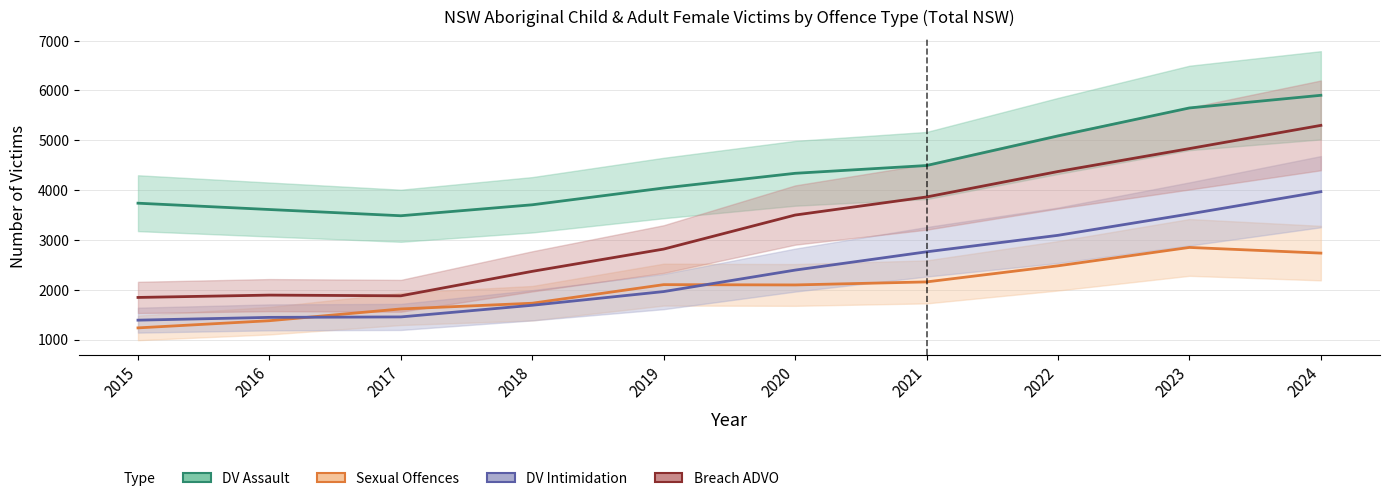

Reading right to left, what are all the values shown in this chart?

DV Assault: 2024=5903	2023=5649	2022=5087	2021=4493	2020=4337	2019=4042	2018=3705	2017=3485	2016=3610	2015=3737
Sexual Offences: 2024=2735	2023=2849	2022=2480	2021=2157	2020=2096	2019=2102	2018=1729	2017=1614	2016=1378	2015=1234
DV Intimidation: 2024=3968	2023=3521	2022=3092	2021=2761	2020=2394	2019=1963	2018=1688	2017=1454	2016=1445	2015=1389
Breach ADVO: 2024=5299	2023=4833	2022=4373	2021=3862	2020=3499	2019=2816	2018=2369	2017=1878	2016=1892	2015=1845